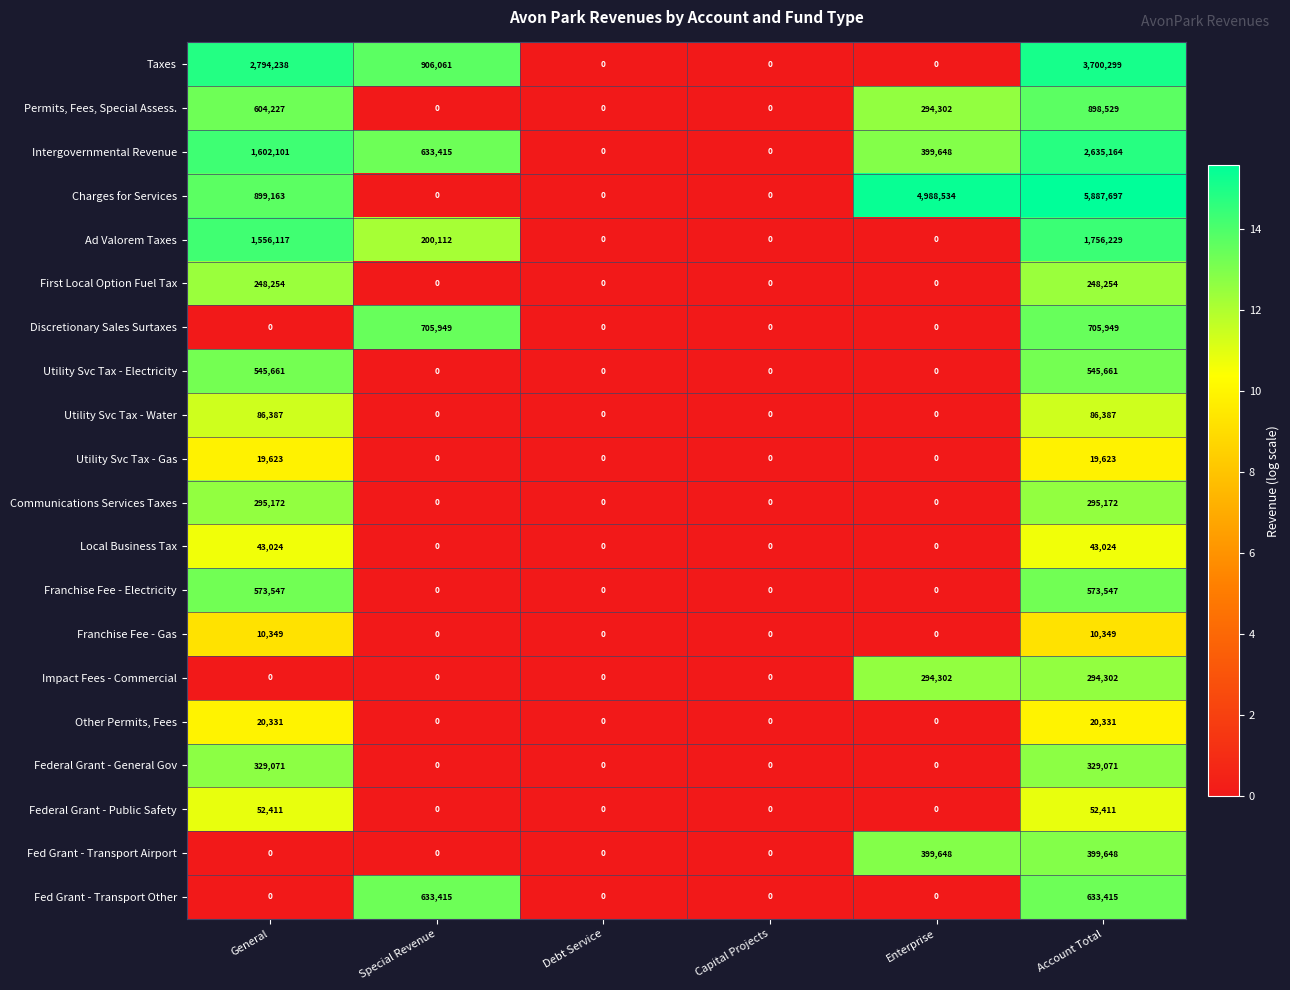

What is the sum of all Fed Grant - Transport Airport values?

799296